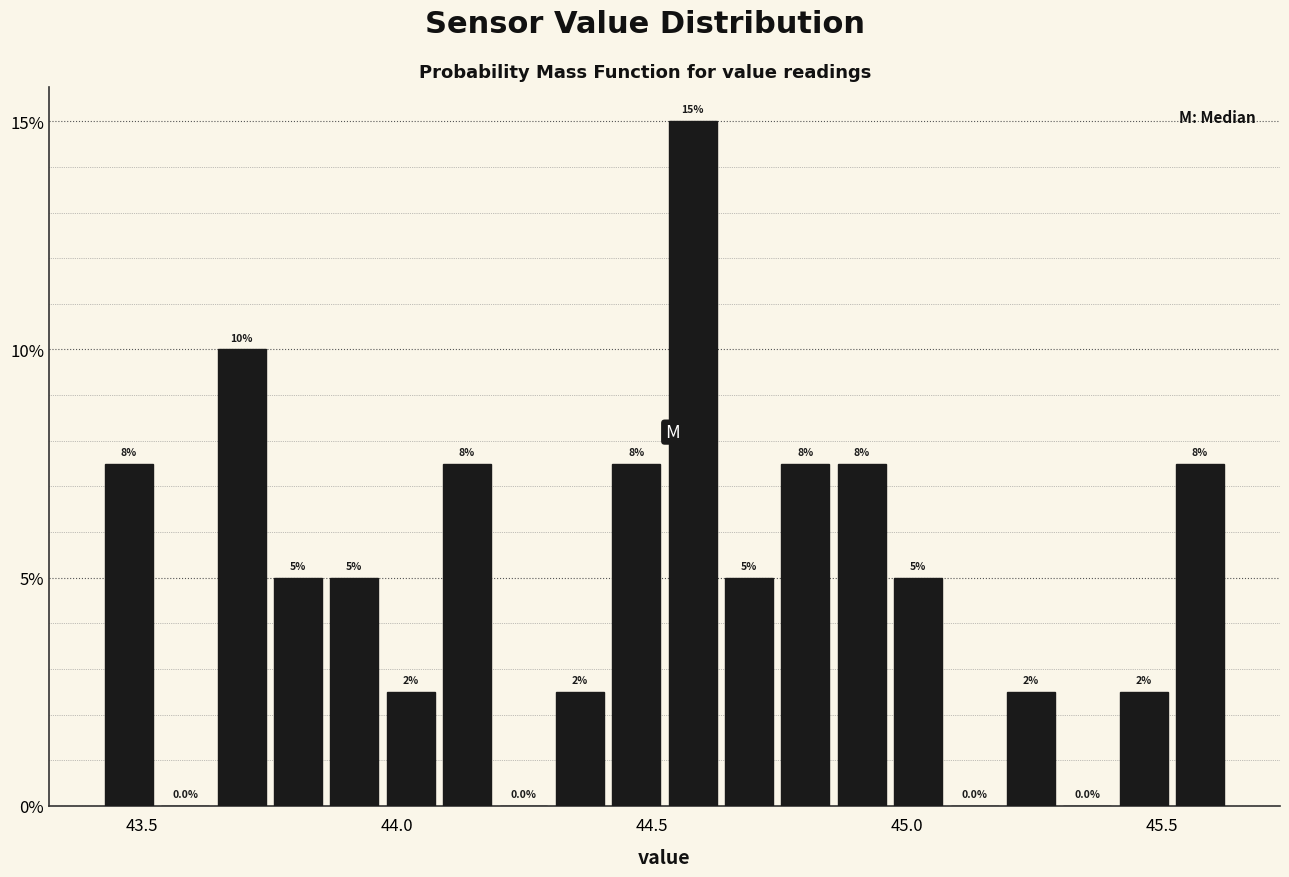

Read against the x-axis, roughly where is the centre of the tallest bar?

44.60